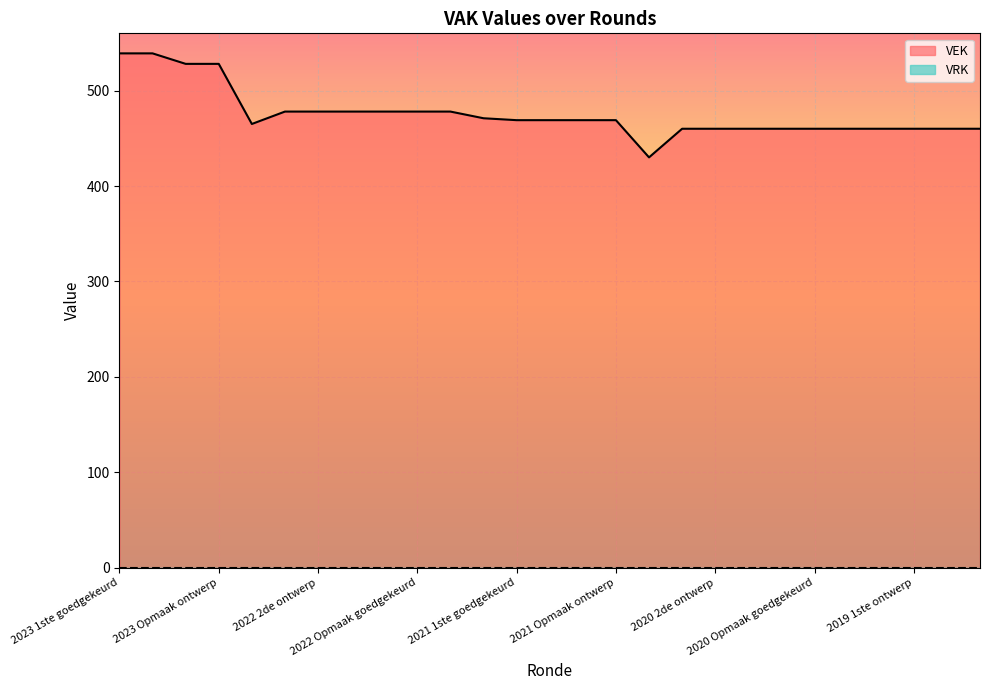

What position from the left is 2023 Opmaak goedgekeurd?

3